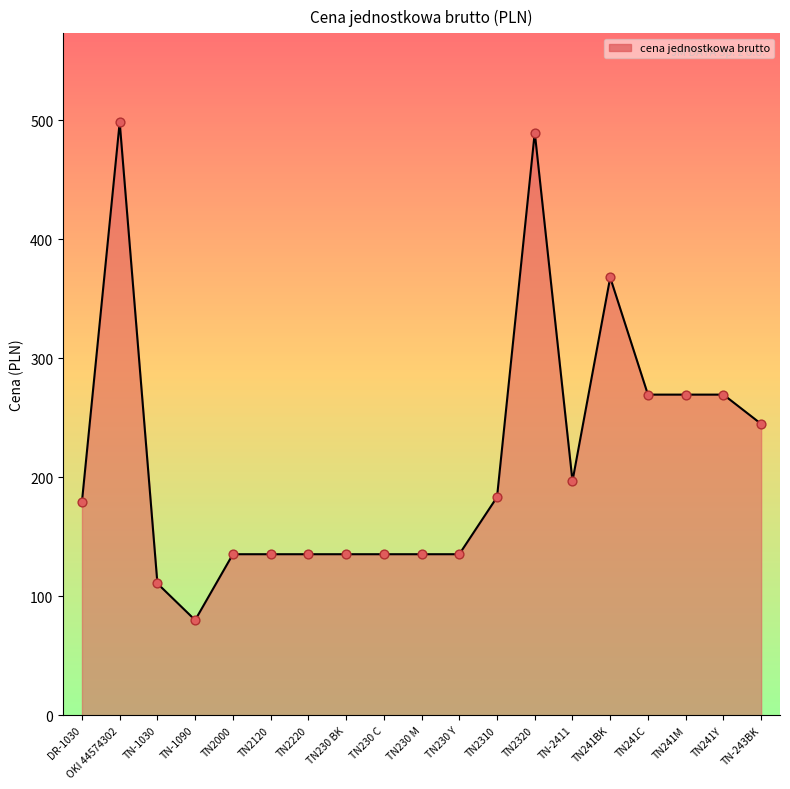

Approximately how many times larger is the value at TN230 C compared to TN2310?

0.7